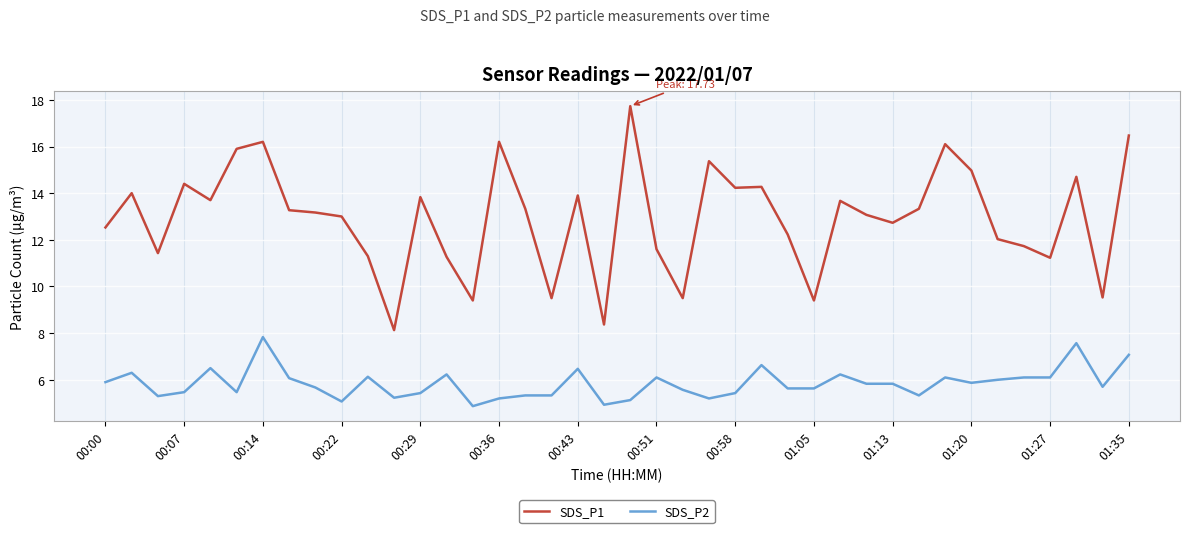

Which series has the largest total across all categories?

SDS_P1